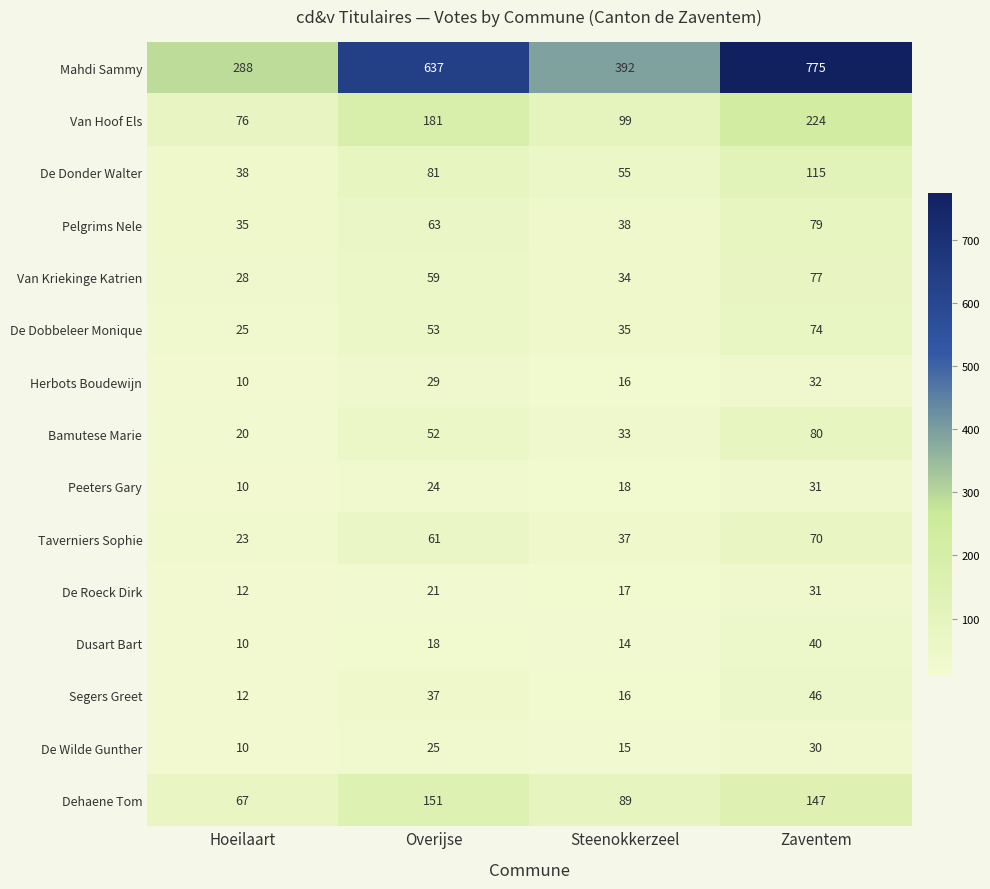

How many data points does each series have?

4